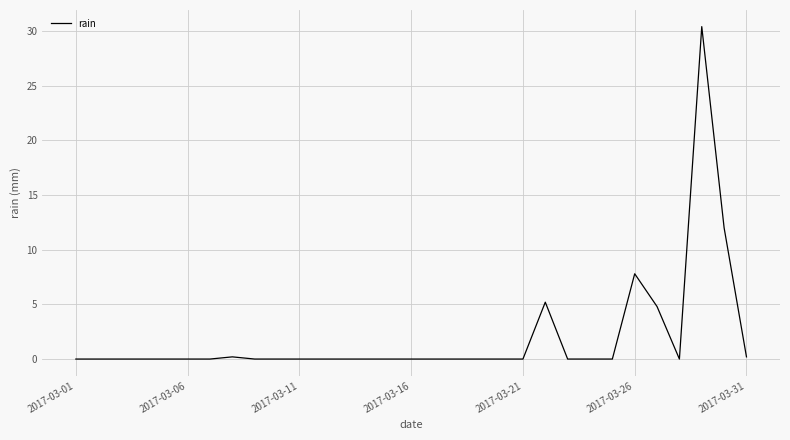

What is the maximum value shown in the chart?

30.4